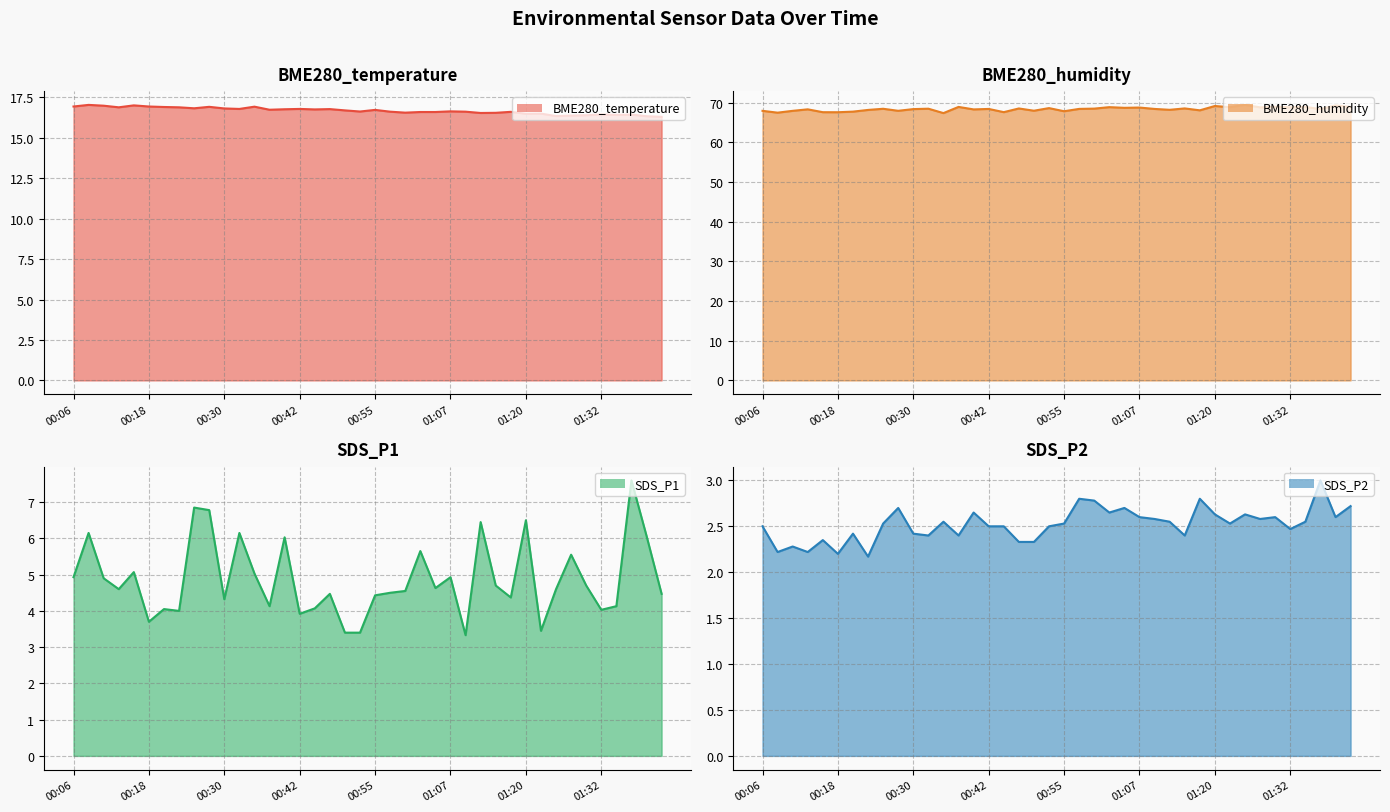

What is the difference between the highest and lowest values at 01:15?

66.1